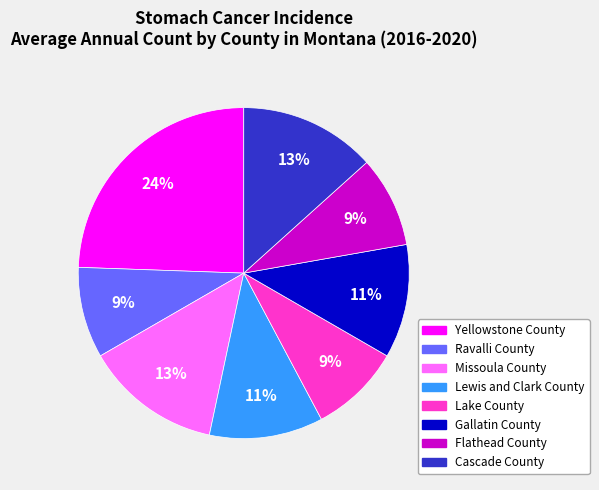

To the nearest percent, what is the average slice percentage?

12%